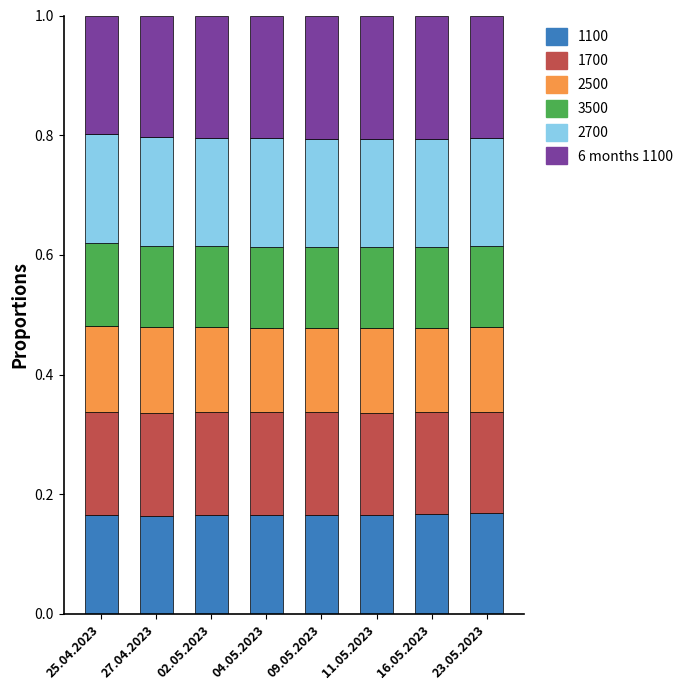

Count the 1700 values in the range 0 to 1.

8